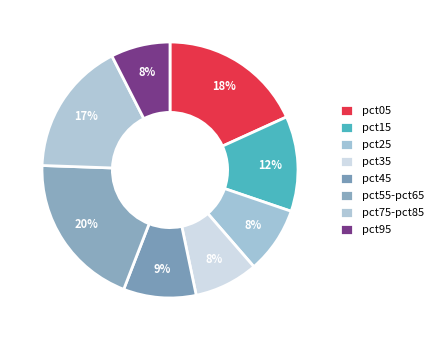

To the nearest percent, what percentage of the pie is pct45?

9%